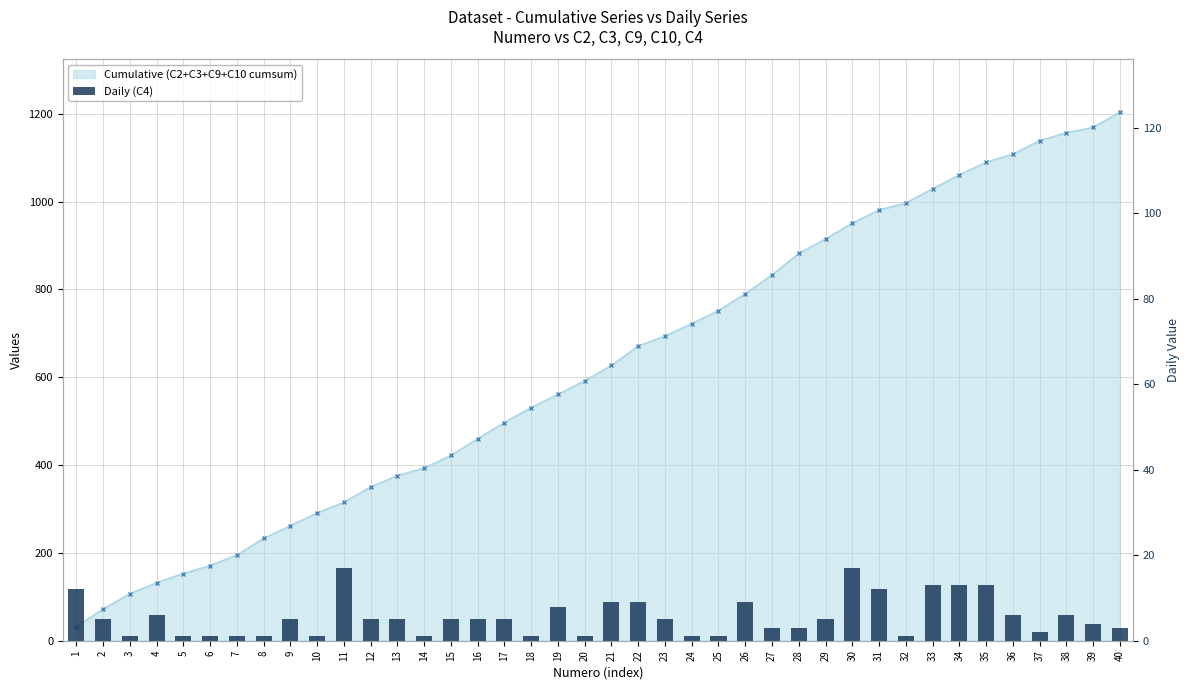

What is the difference between the maximum and second lowest values?

16